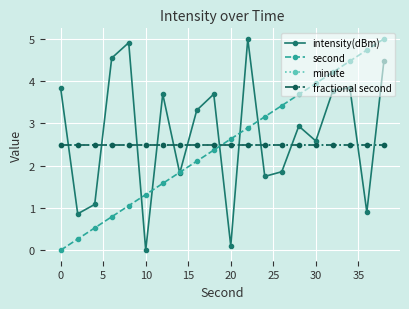

What is the difference between the second highest and second lowest values in the second series?

4.5